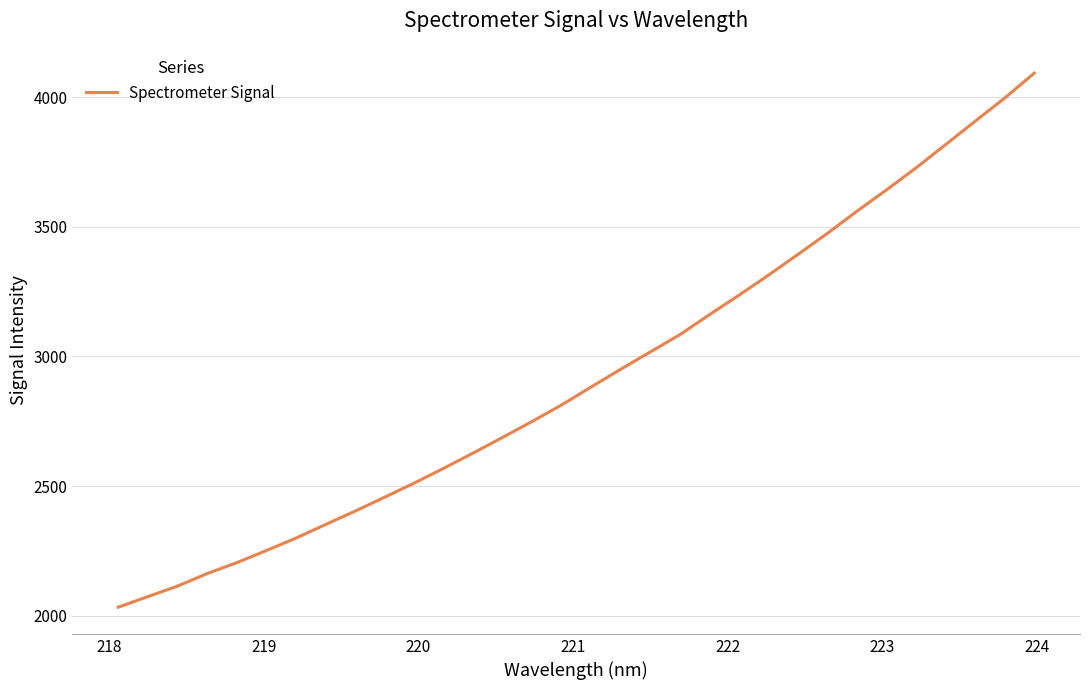

What is the smallest value displayed?

2032.8